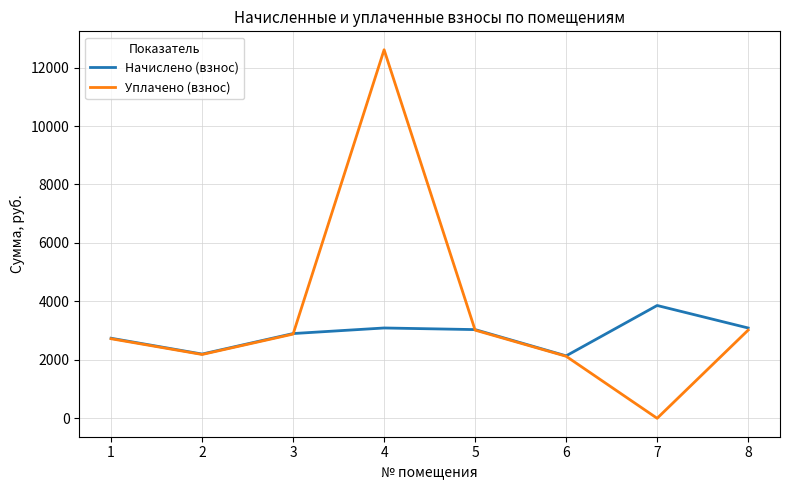

At which category does the chart reach its peak across all series?

4